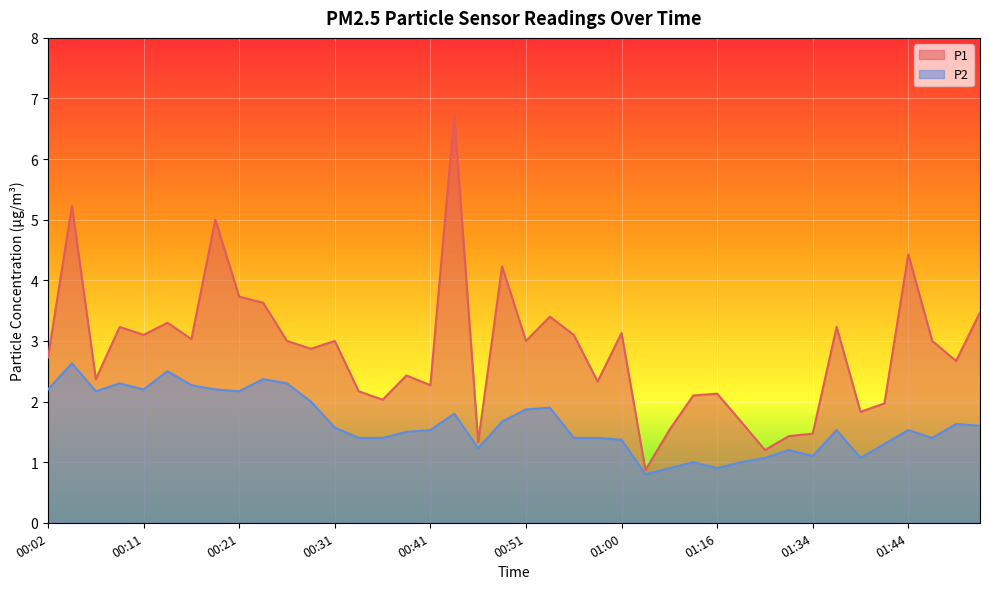

In P1, how many points are lower than both neighbors (excluding endpoints)?

13